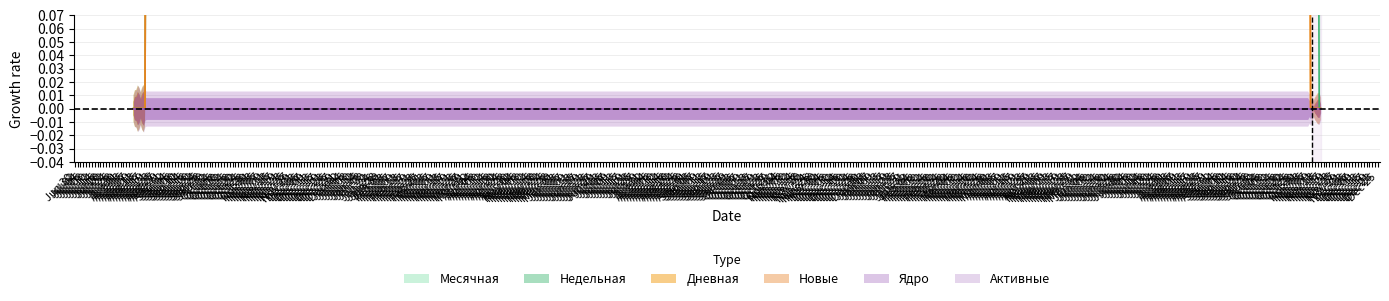

What is the sum of all Новые values?

1